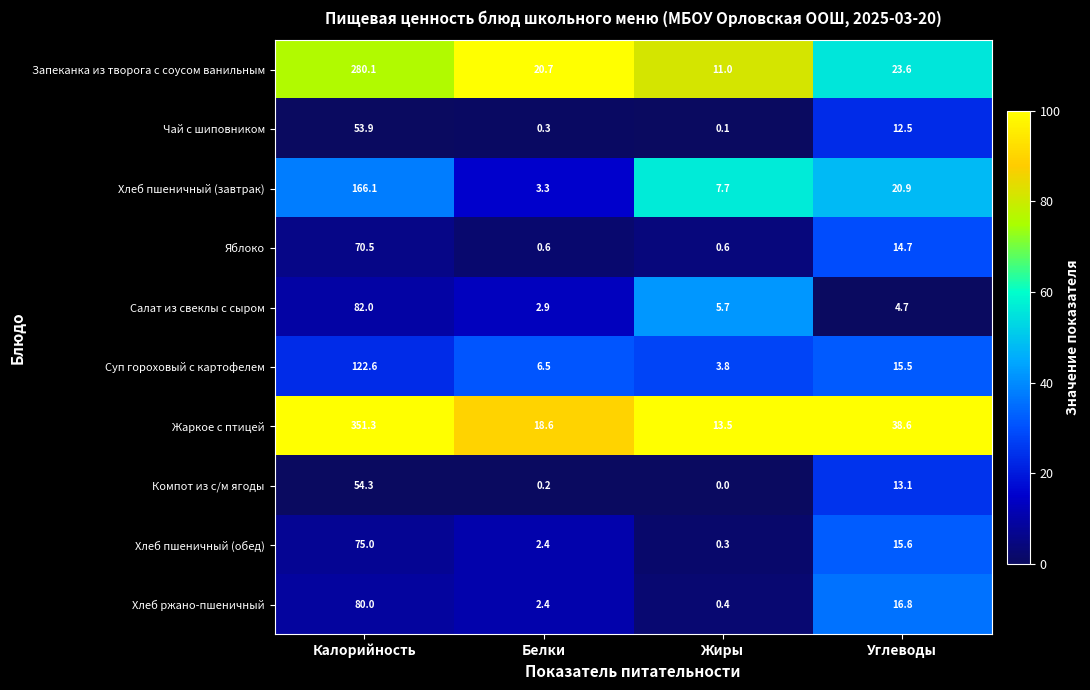

At how many categories does at least one series exceed 69?

1